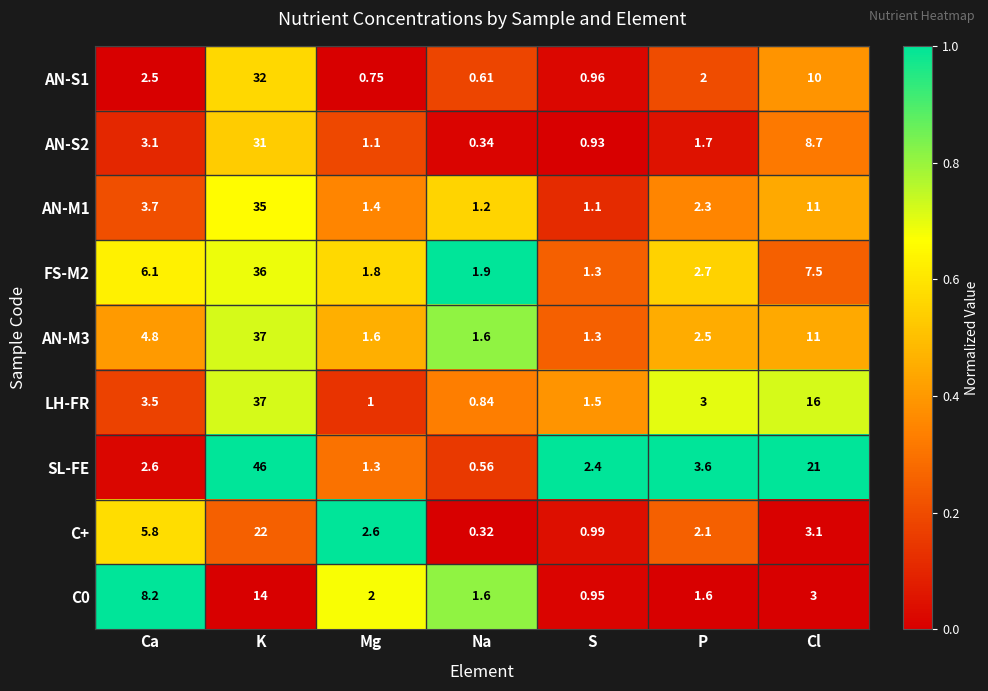

Which series has the largest range (max minus min)?

SL-FE